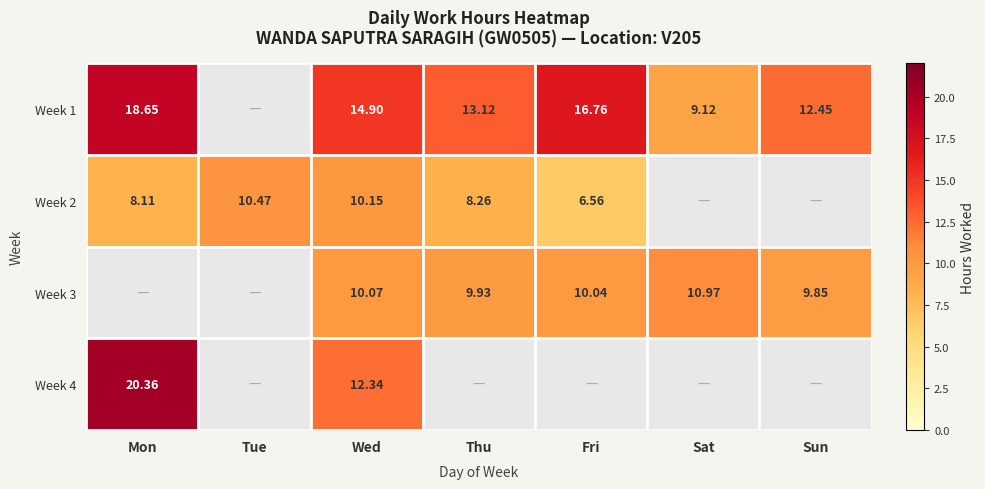

How many data points does each series have?

7